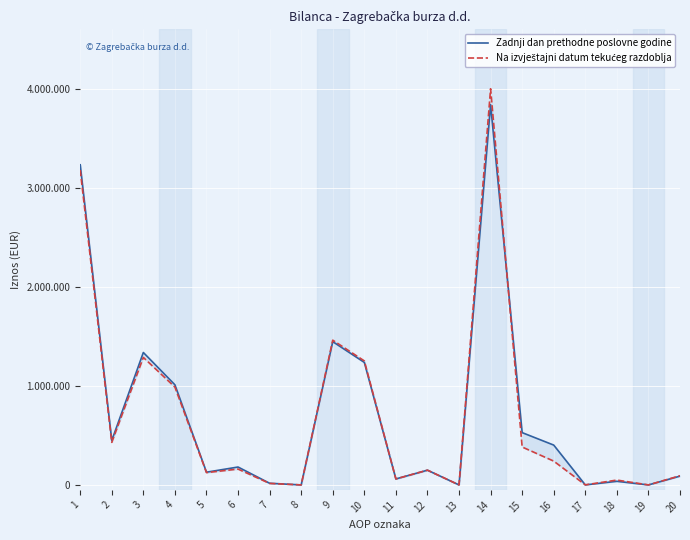

True or false: Na izvještajni datum tekućeg razdoblja has more than 2 points higher than both neighbors.

True